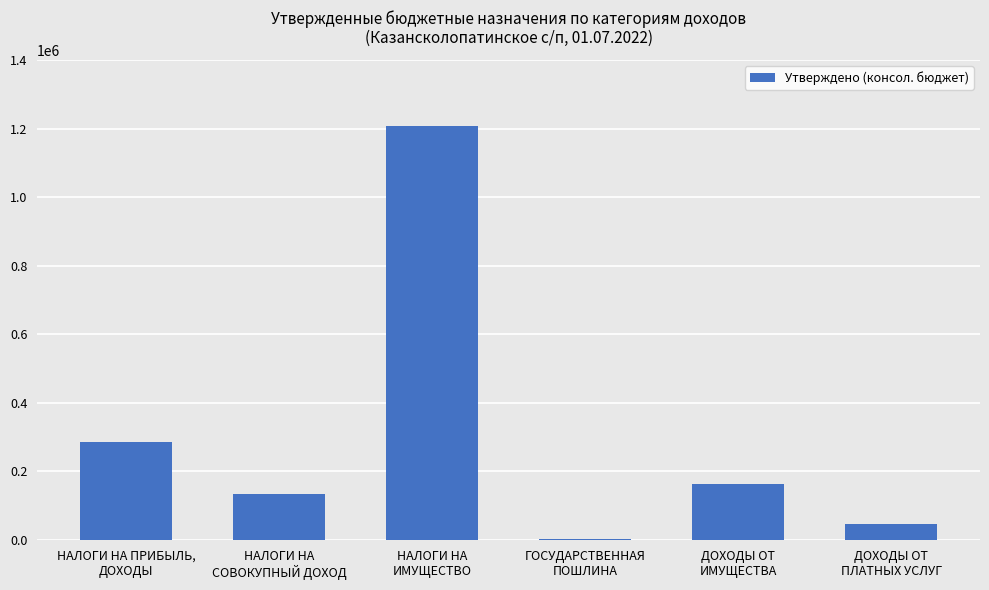

Reading left to right, list all the values displayed in this chart.

НАЛОГИ НА ПРИБЫЛЬ,
ДОХОДЫ=285500	НАЛОГИ НА
СОВОКУПНЫЙ ДОХОД=133400	НАЛОГИ НА
ИМУЩЕСТВО=1206900	ГОСУДАРСТВЕННАЯ
ПОШЛИНА=2000	ДОХОДЫ ОТ
ИМУЩЕСТВА=162000	ДОХОДЫ ОТ
ПЛАТНЫХ УСЛУГ=44800